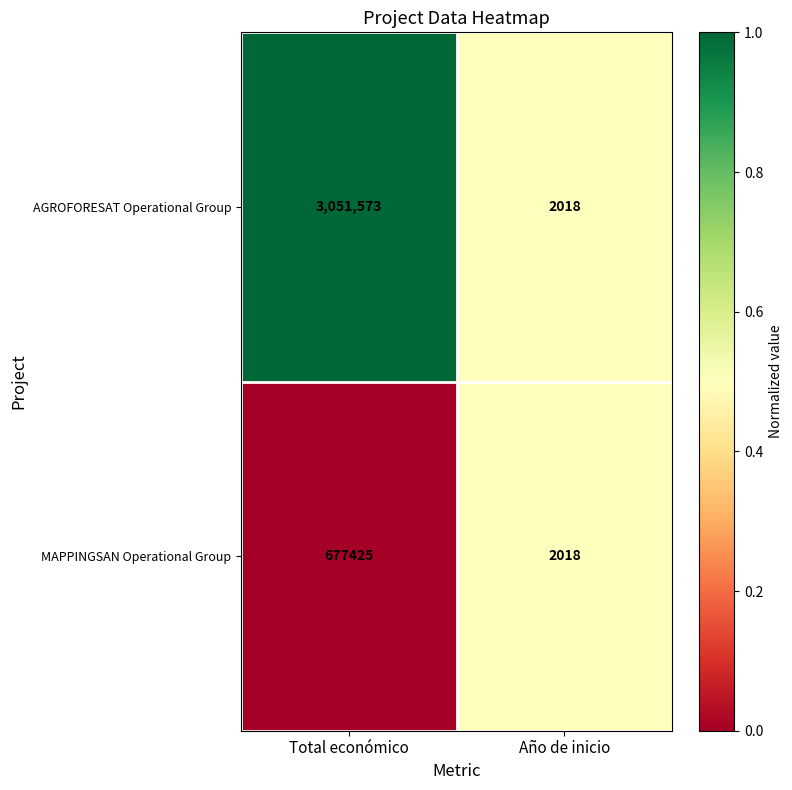

At Total económico, list the series in order from largest to smallest.

AGROFORESAT Operational Group, MAPPINGSAN Operational Group